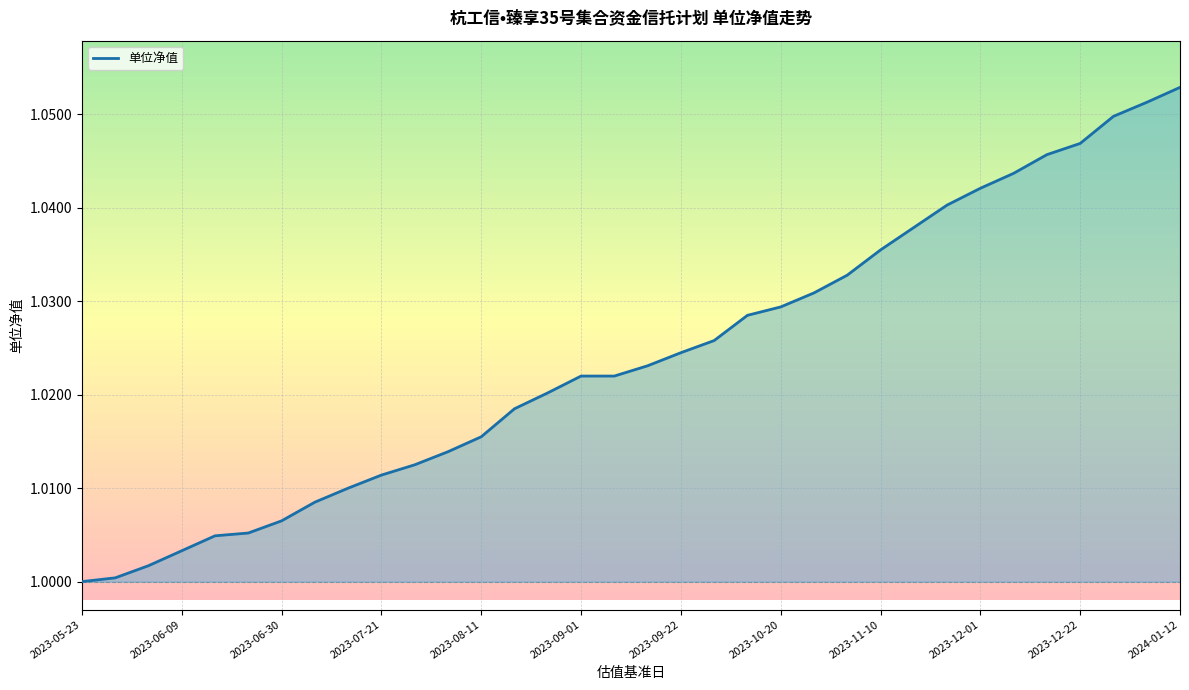

Which label corresponds to the largest value in the chart?

2024-01-12